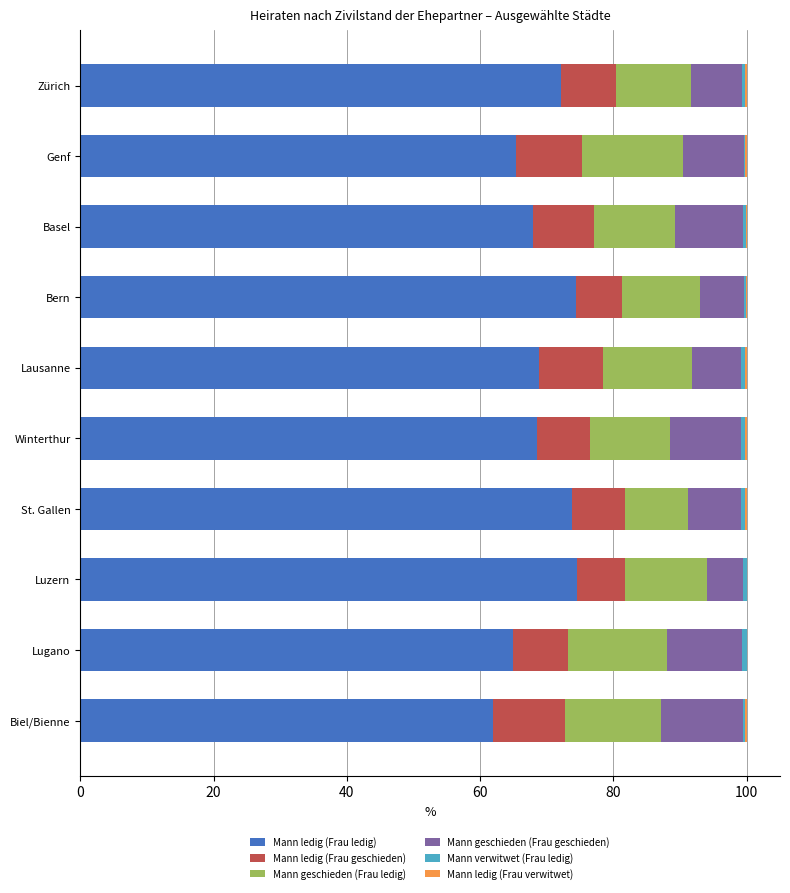

The Mann ledig (Frau ledig) series shows 106.0 at Biel/Bienne. True or false?

False